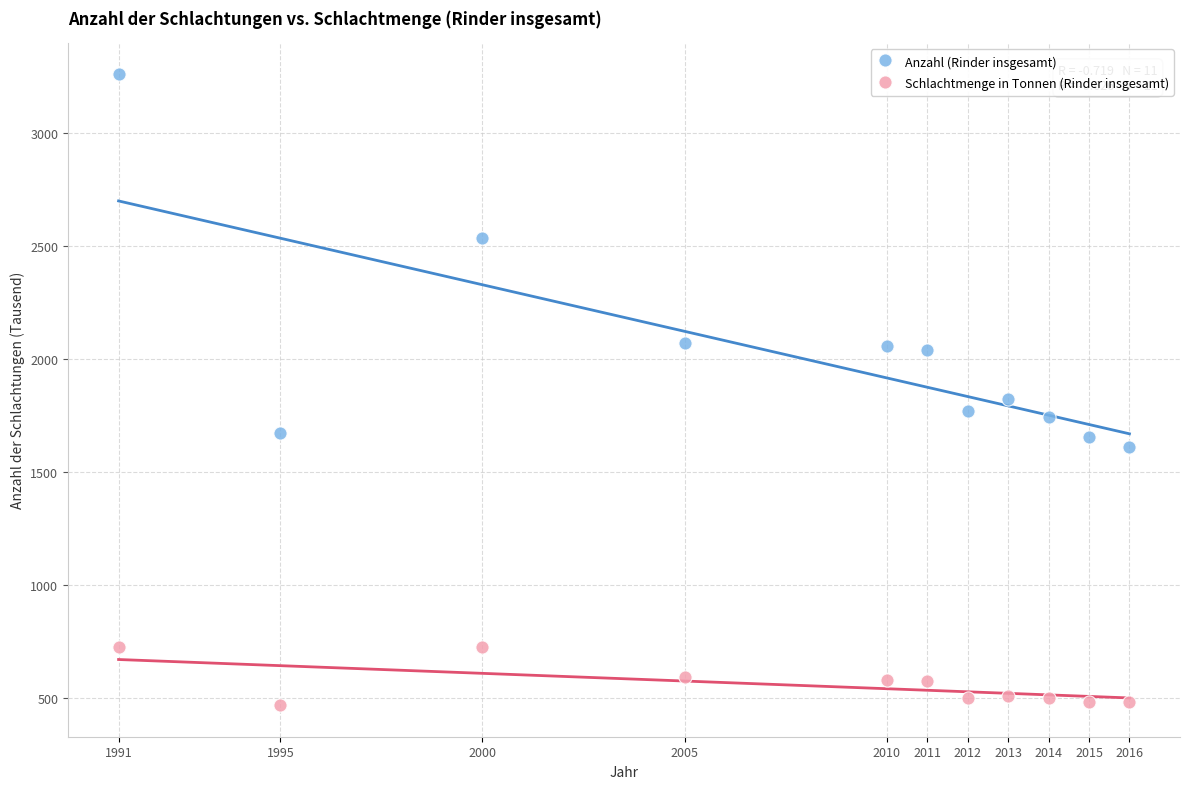

Which series reaches the maximum Y coordinate?

Anzahl (Rinder insgesamt)